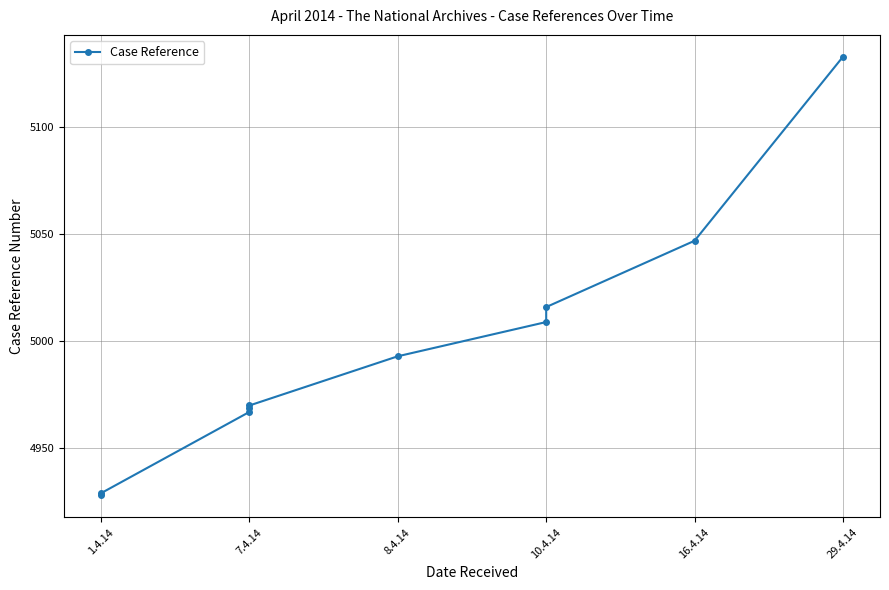

What is the difference between the second highest and second lowest values?

118